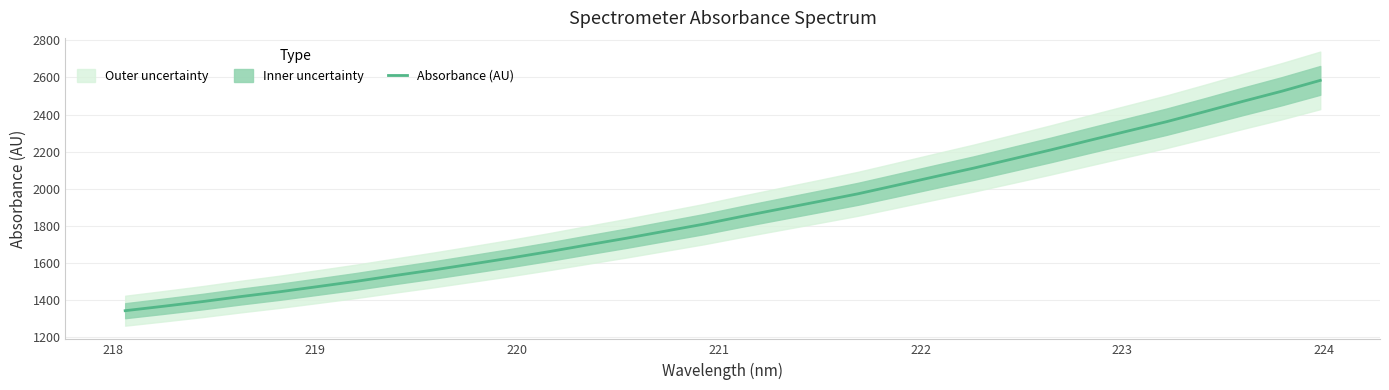

What is the lowest value of the Absorbance (AU) series?

1343.6